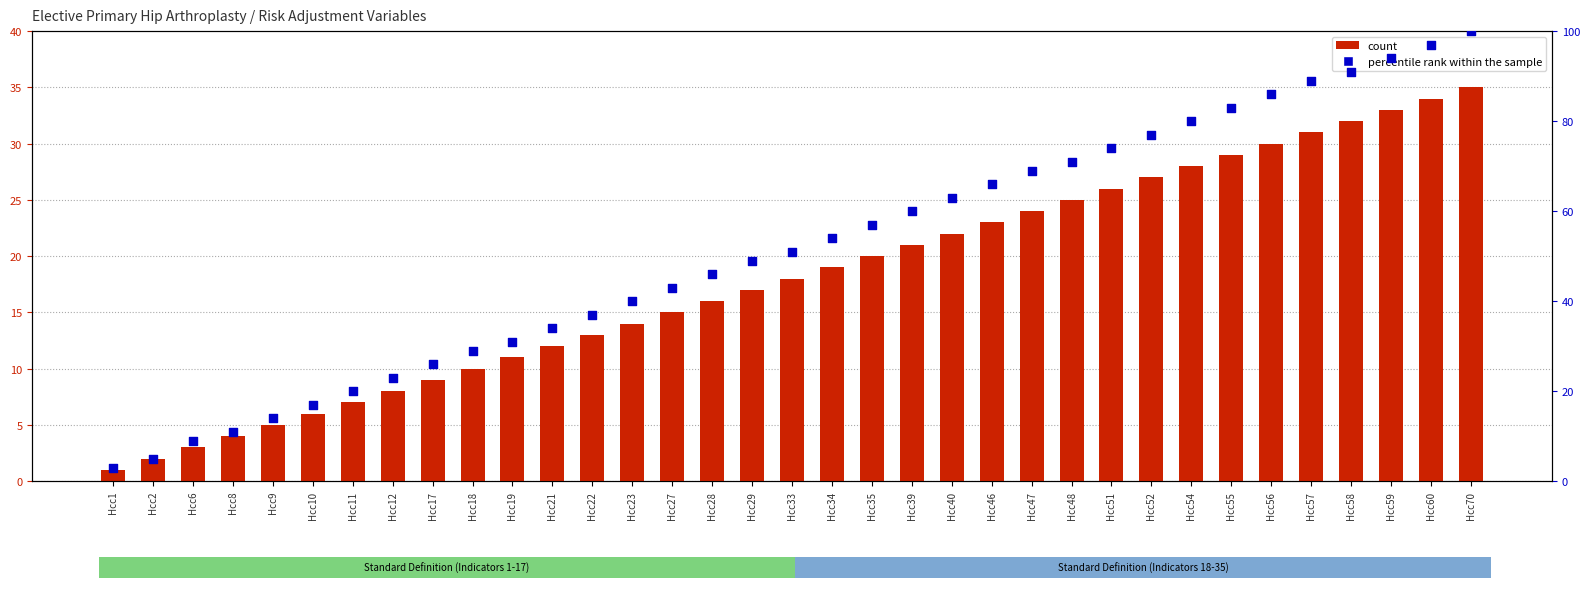

Which series has the largest total across all categories?

percentile rank within the sample